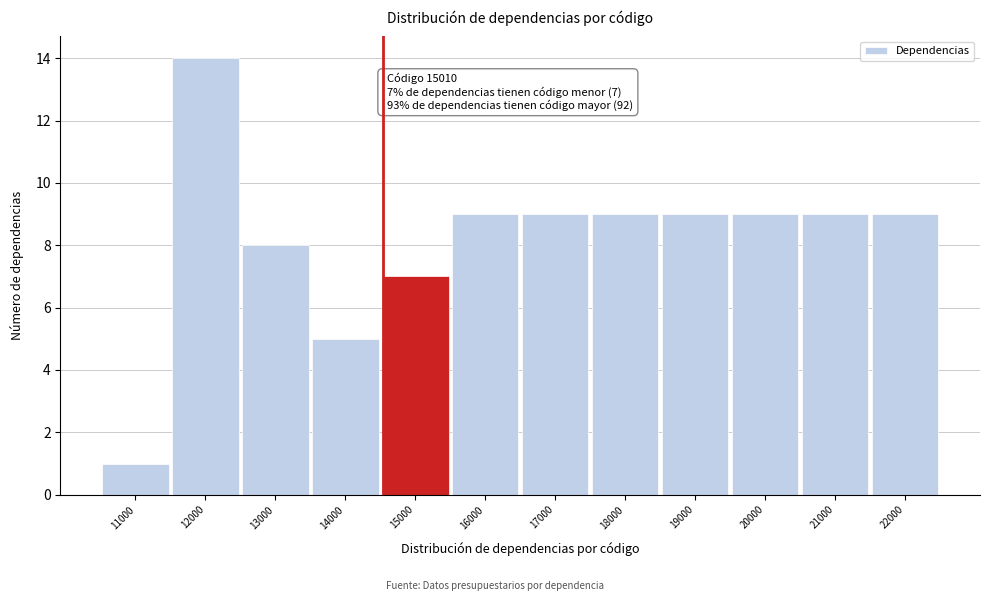

Reading left to right, transcribe all the data shown in this chart.

11000=1	12000=14	13000=8	14000=5	15000=7	16000=9	17000=9	18000=9	19000=9	20000=9	21000=9	22000=9